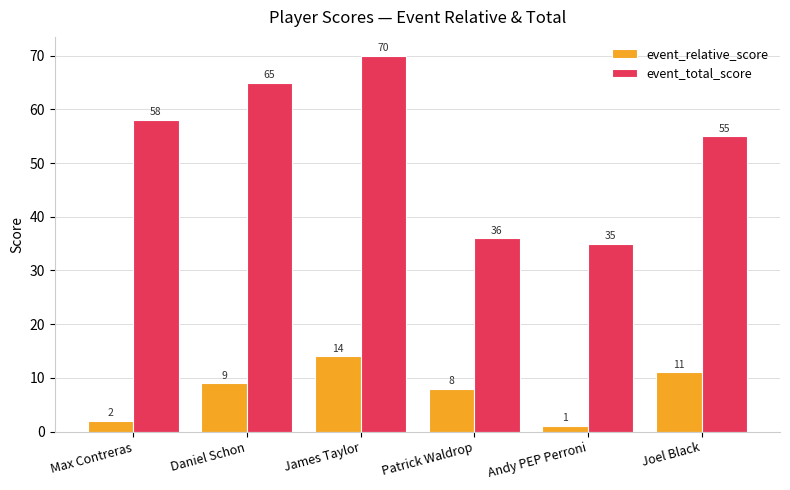

Where is event_relative_score nearest to the value 7?

Patrick Waldrop